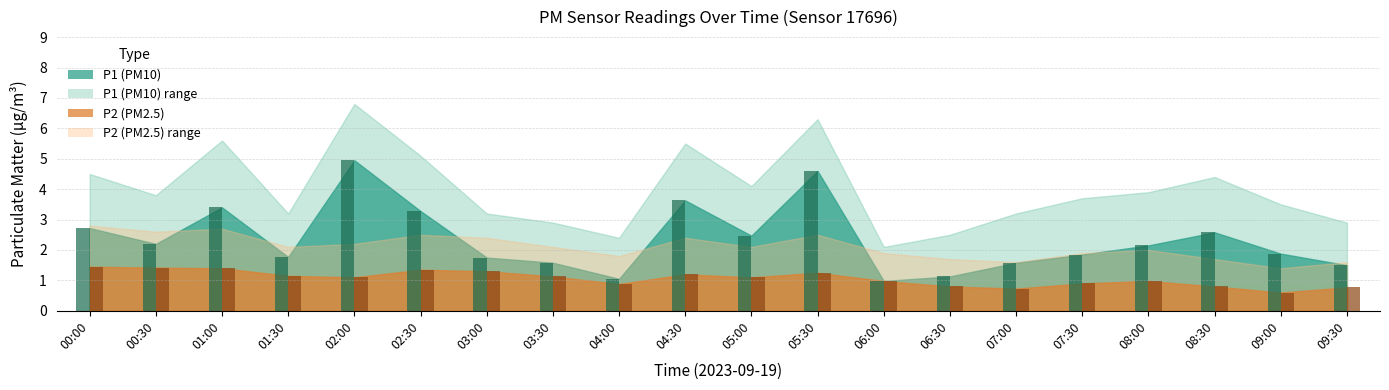

How many groups of bars are there?

20